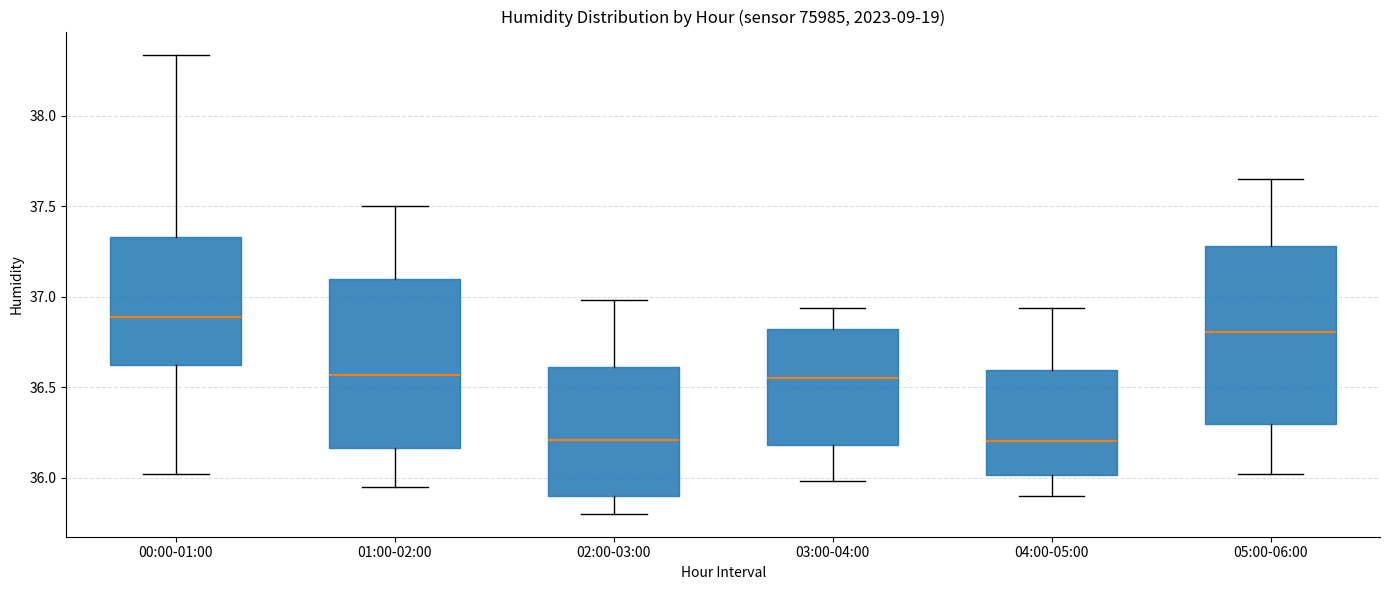

Reading left to right, read every box against the y-axis: the position of its median line, the range the box covers, and the ends of its whiskers. The values are not printed on the chart, so give them approximately, as read against the axis.

00:00-01:00: median 36.90, box 36.65 to 37.35, whiskers 36.00 to 38.35
01:00-02:00: median 36.55, box 36.15 to 37.10, whiskers 35.95 to 37.50
02:00-03:00: median 36.20, box 35.90 to 36.60, whiskers 35.80 to 37.00
03:00-04:00: median 36.55, box 36.20 to 36.80, whiskers 36.00 to 36.95
04:00-05:00: median 36.20, box 36.00 to 36.60, whiskers 35.90 to 36.95
05:00-06:00: median 36.80, box 36.30 to 37.30, whiskers 36.00 to 37.65